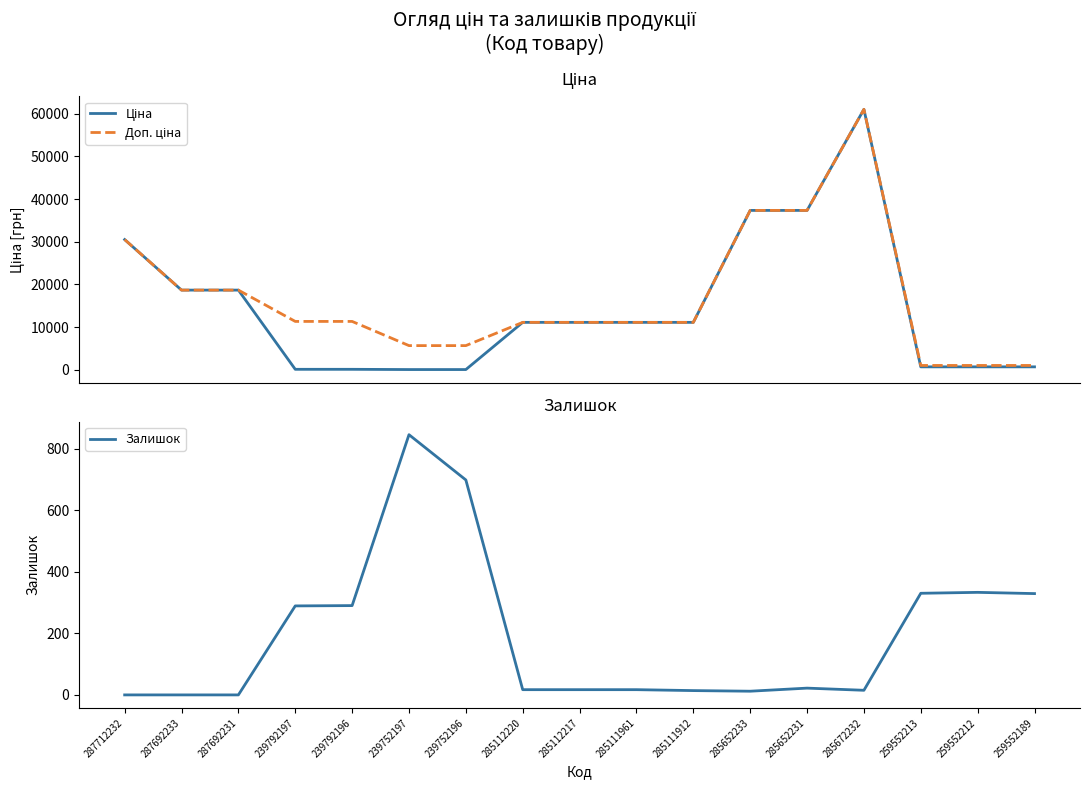

Does the chart display data point markers on the line(s)?

No